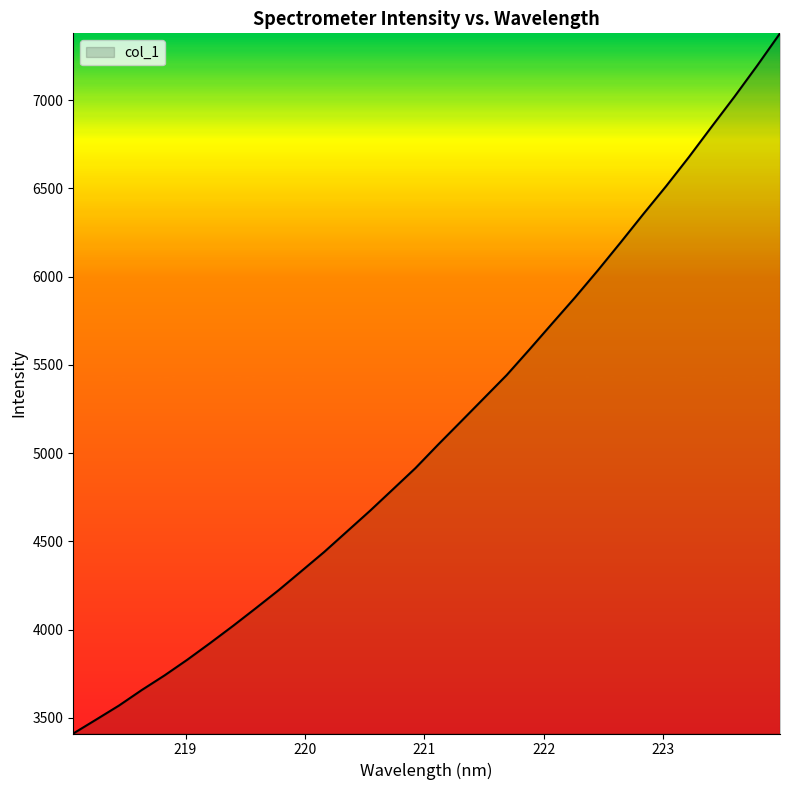

What is the difference between the maximum and minimum values?

3966.7